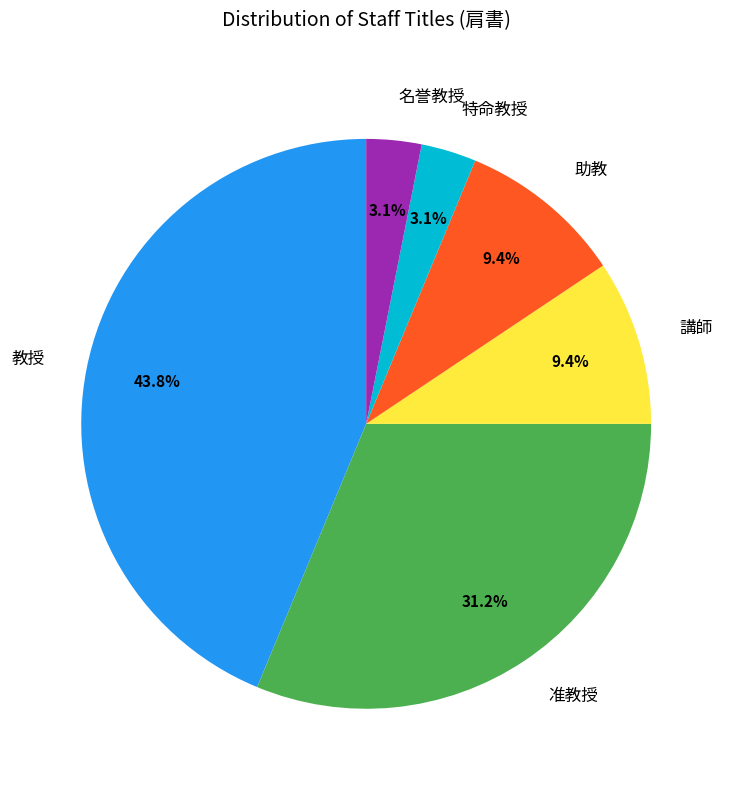

Which slice is the largest?

教授